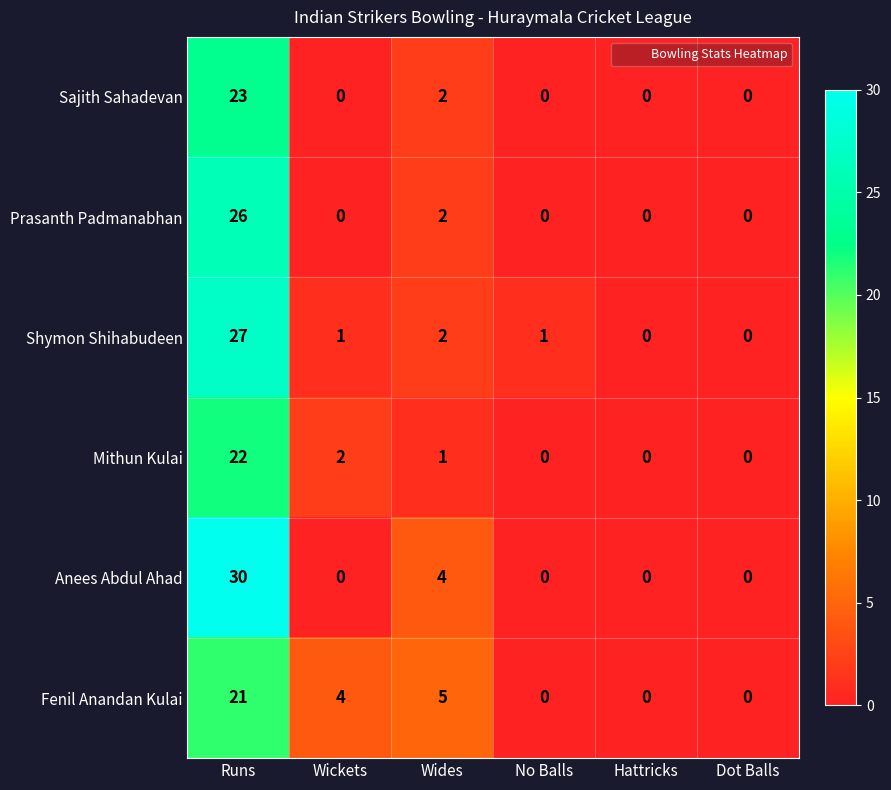

What is the difference between the maximum and minimum values in the Shymon Shihabudeen series?

27